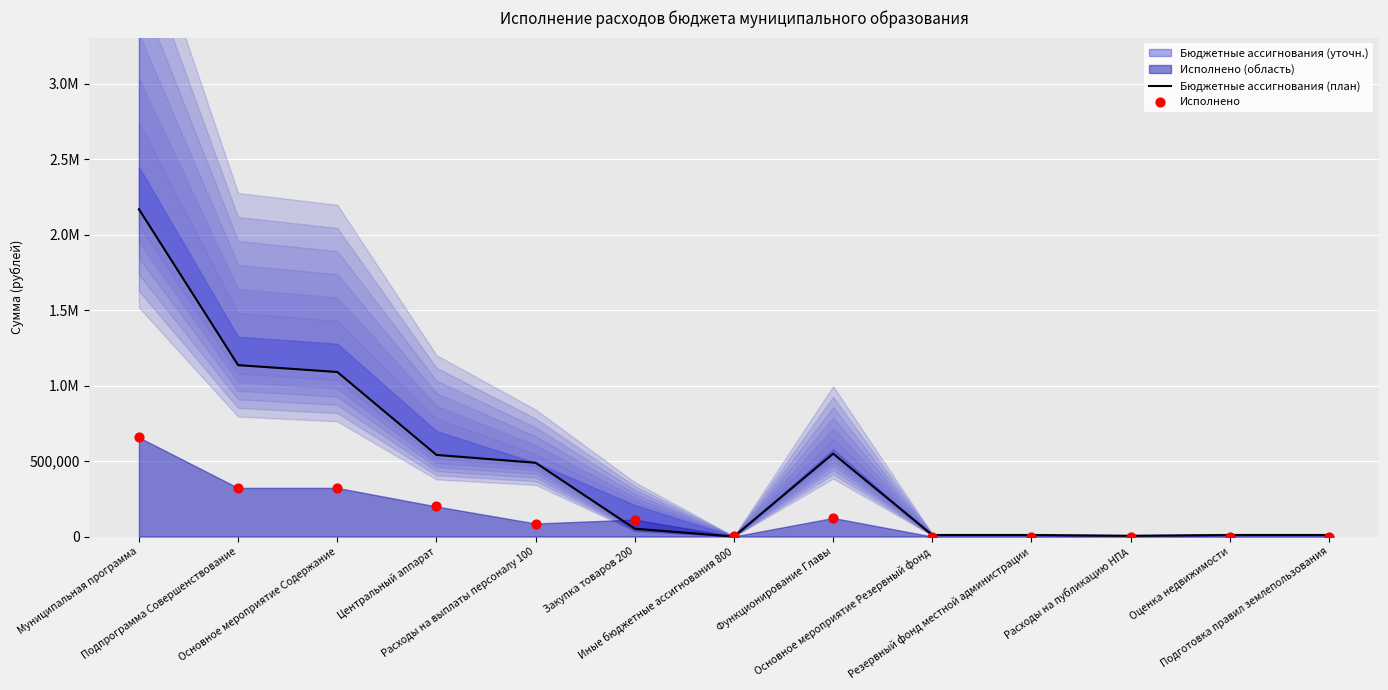

What is the total value across all series at Основное мероприятие Резервный фонд?

10000.0